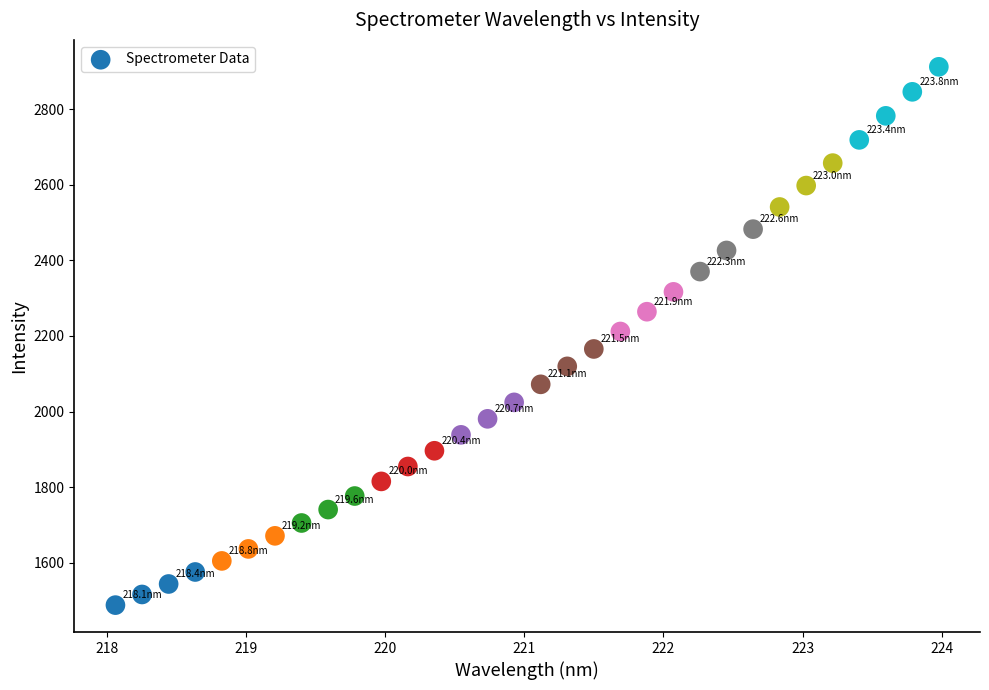

What is the range of X values (max minus min)?

5.9